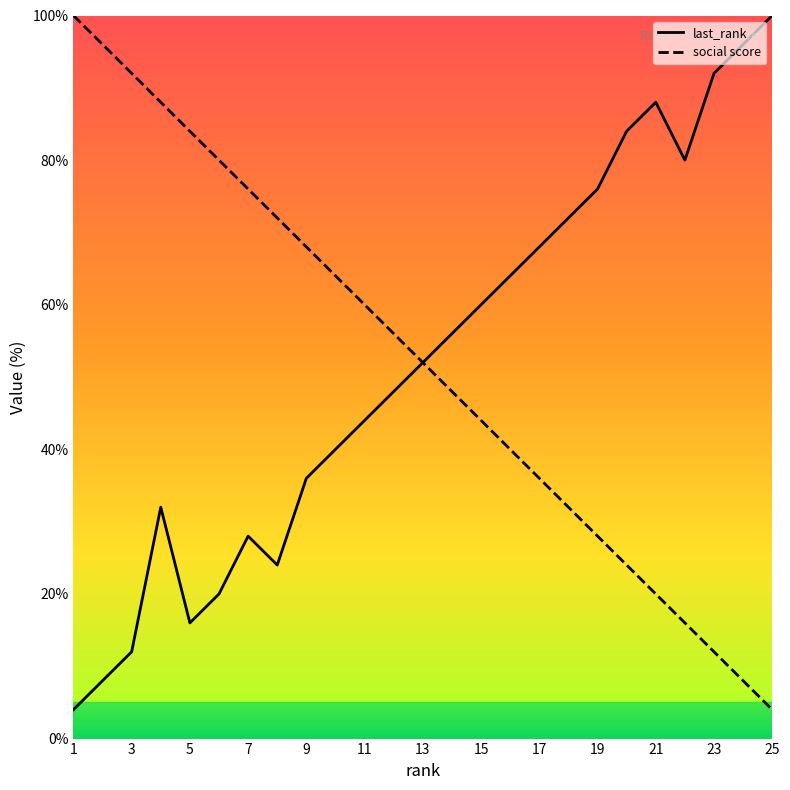

What is the minimum value for last_rank?

4.0